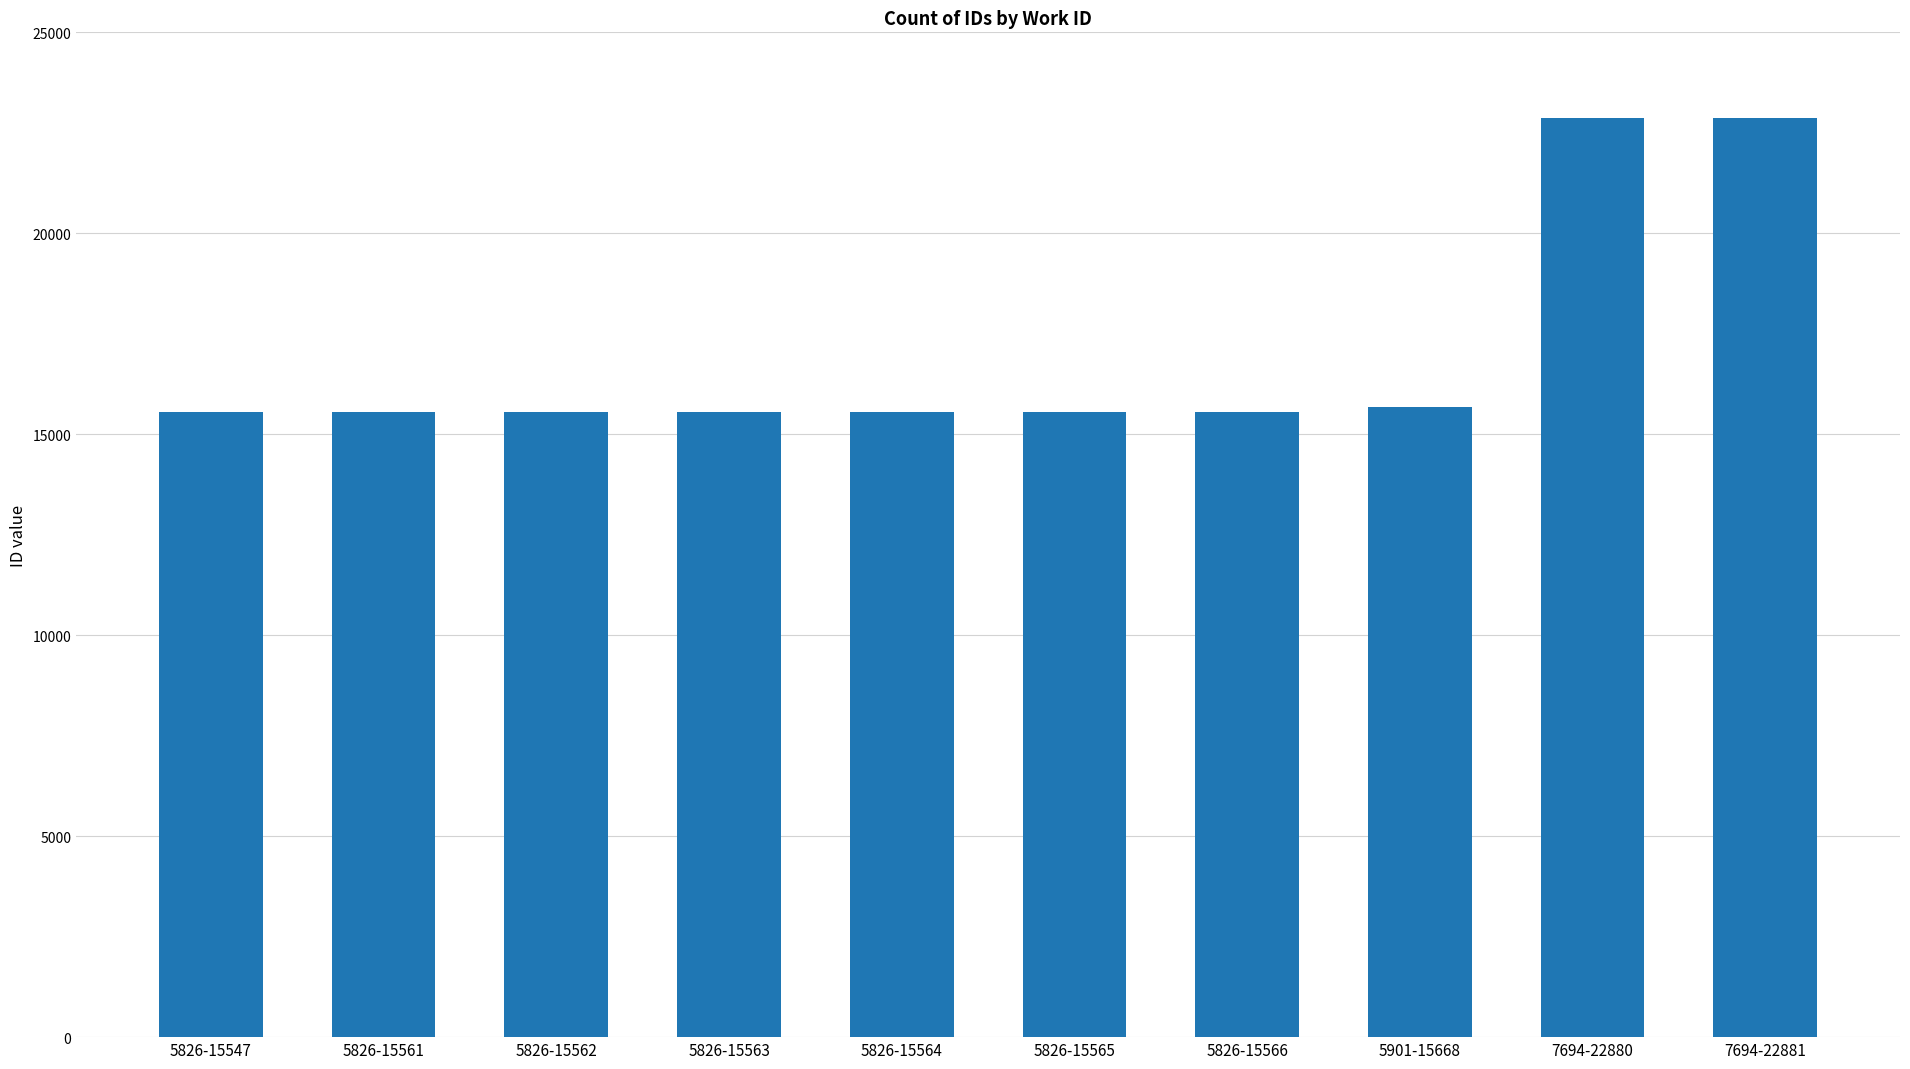

What is the value of the 9th bar from the left?

22880